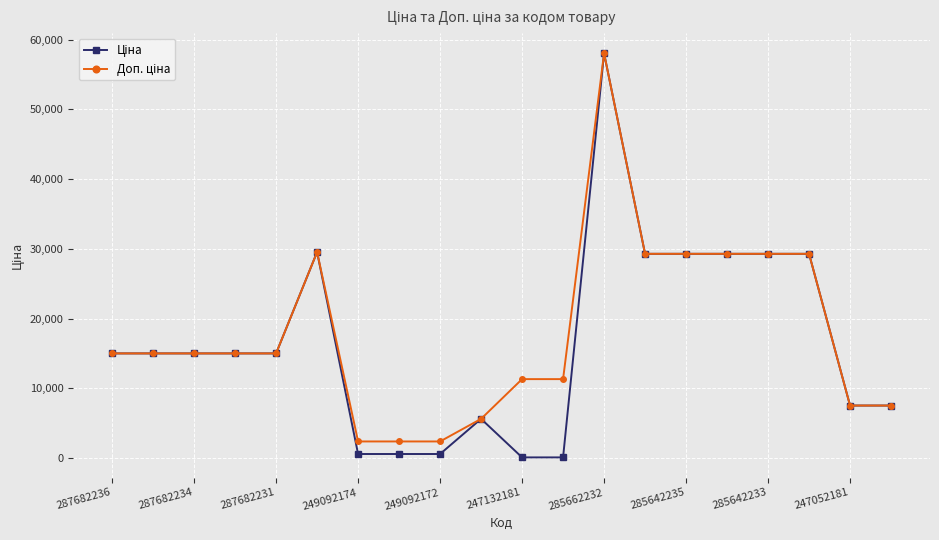

What is the value of the Доп. ціна point at the 4th from the left?

15019.2